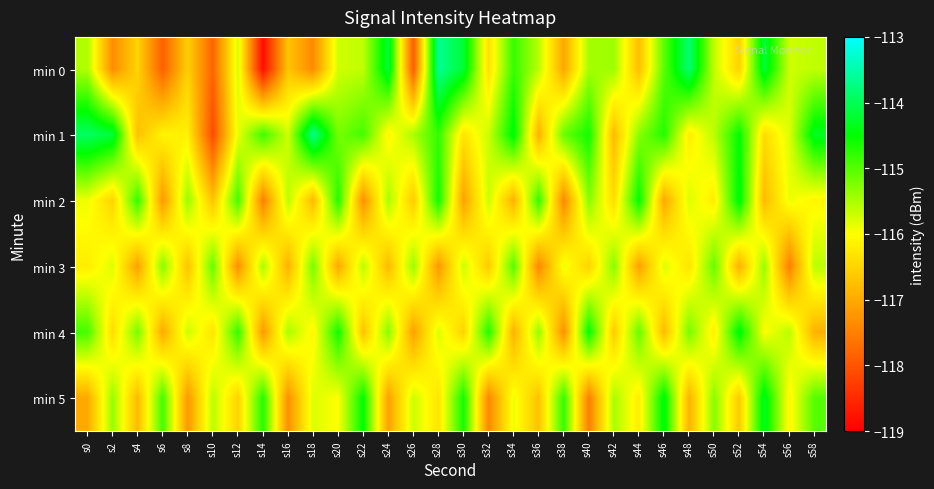

At s18, list the series in order from smallest to largest.

min 0, min 2, min 4, min 5, min 3, min 1